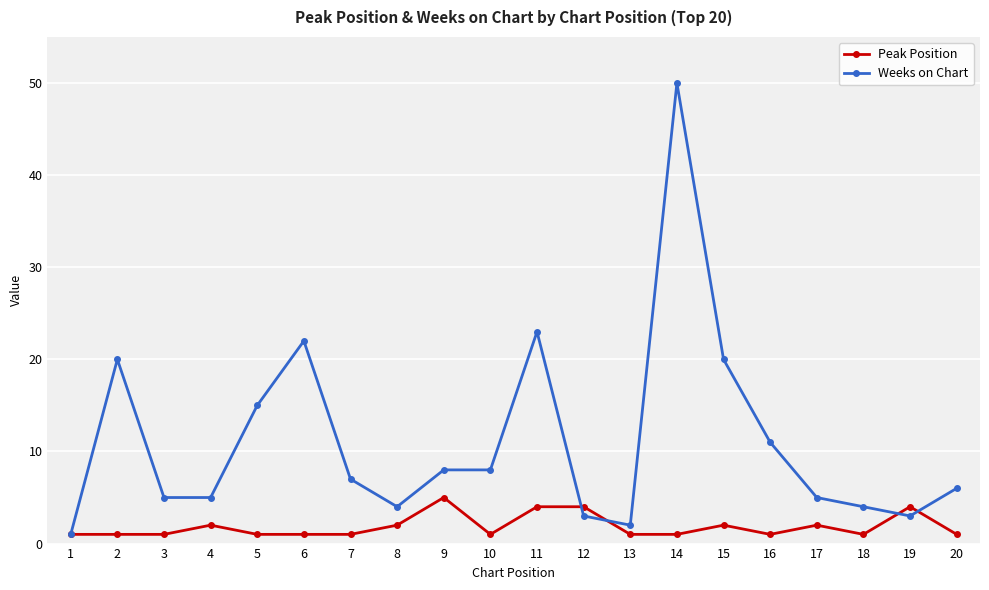

The Weeks on Chart series shows 4 at 18. True or false?

True